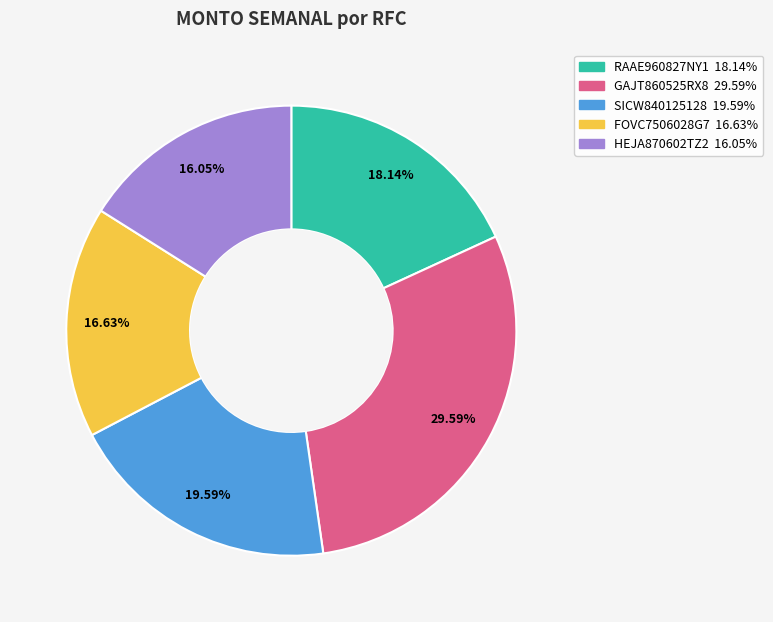

To the nearest percent, what portion does HEJA870602TZ2 represent?

16%